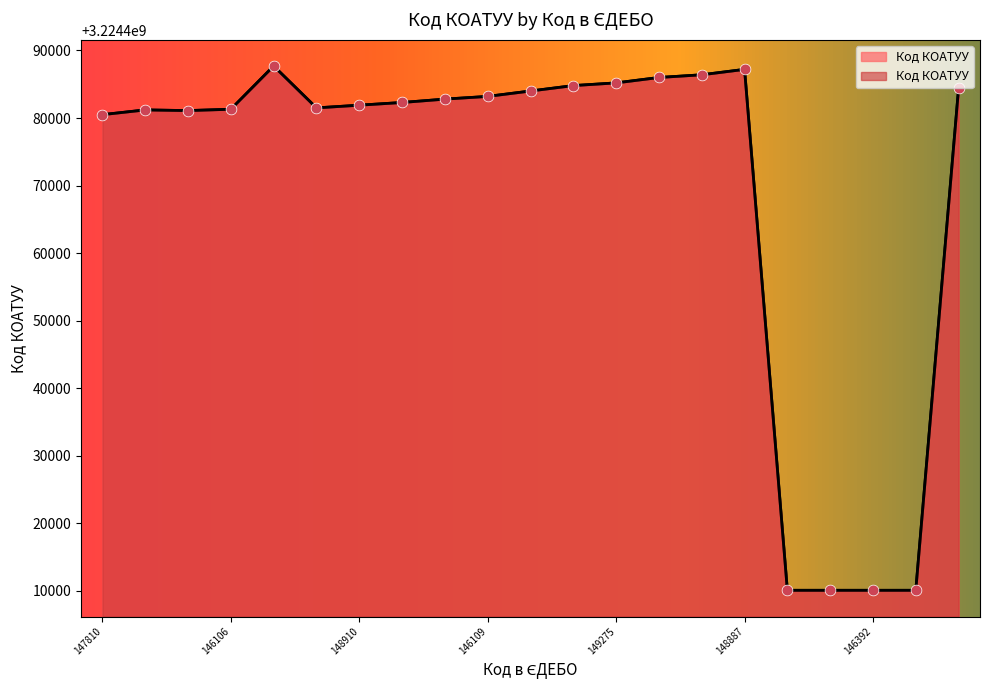

Approximately how many times larger is the value at 146109 compared to 149276?

1.0